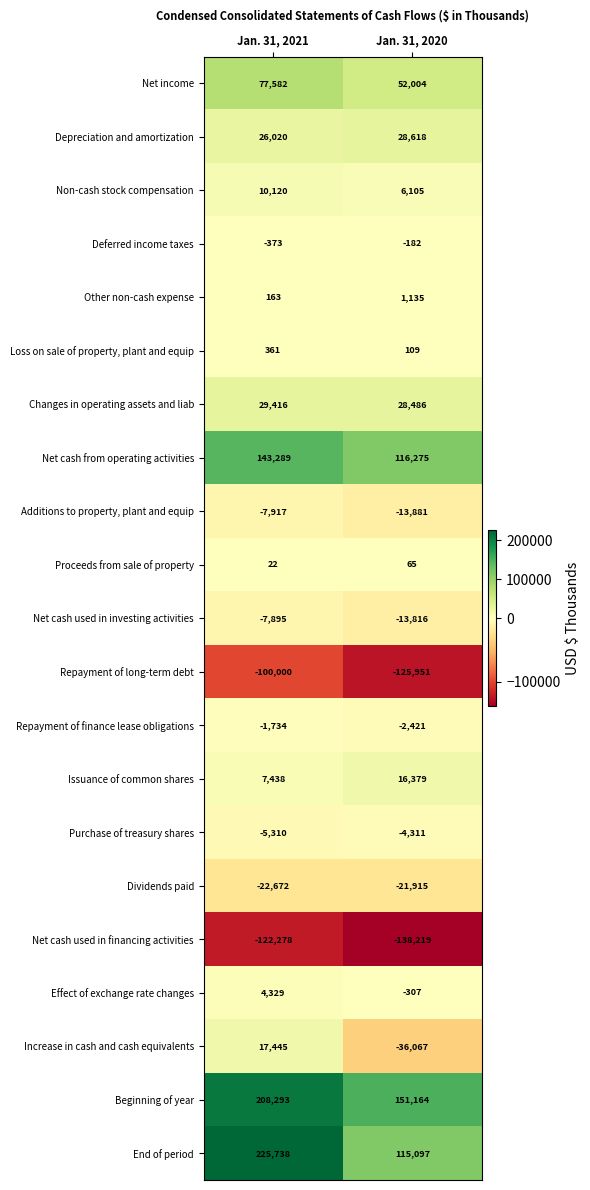

What is the sum of all Loss on sale of property, plant and equip values?

470